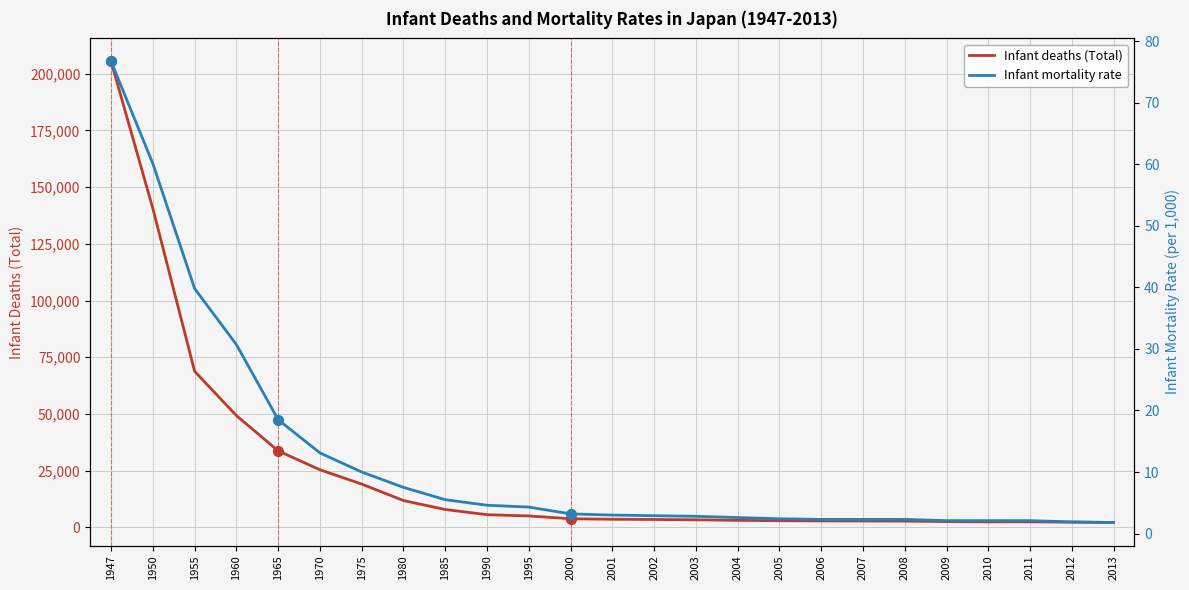

Which category has the lowest value across all series?

2013